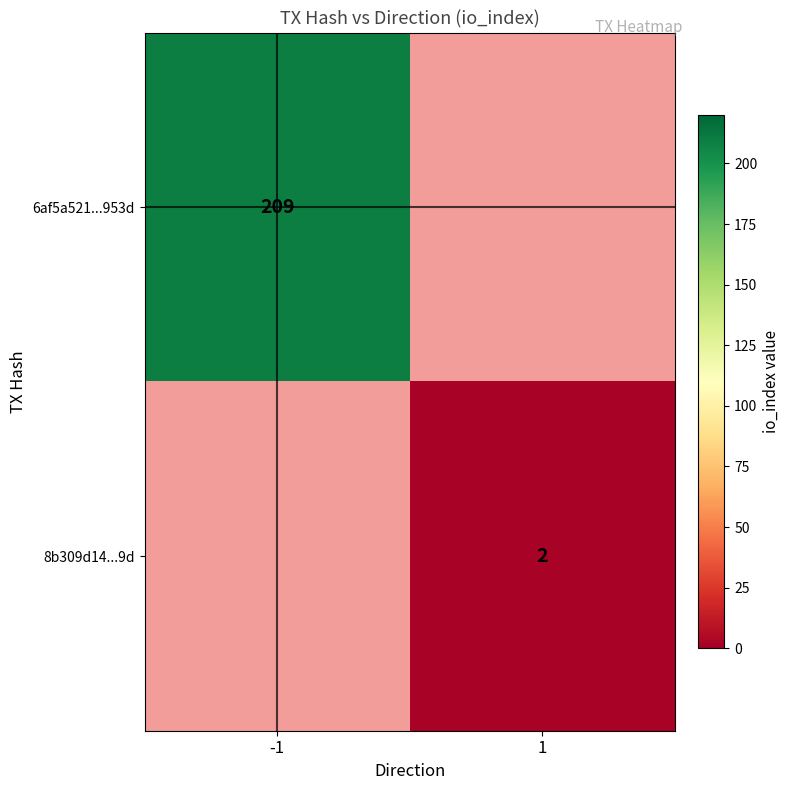

At how many categories does at least one series exceed 140?

1